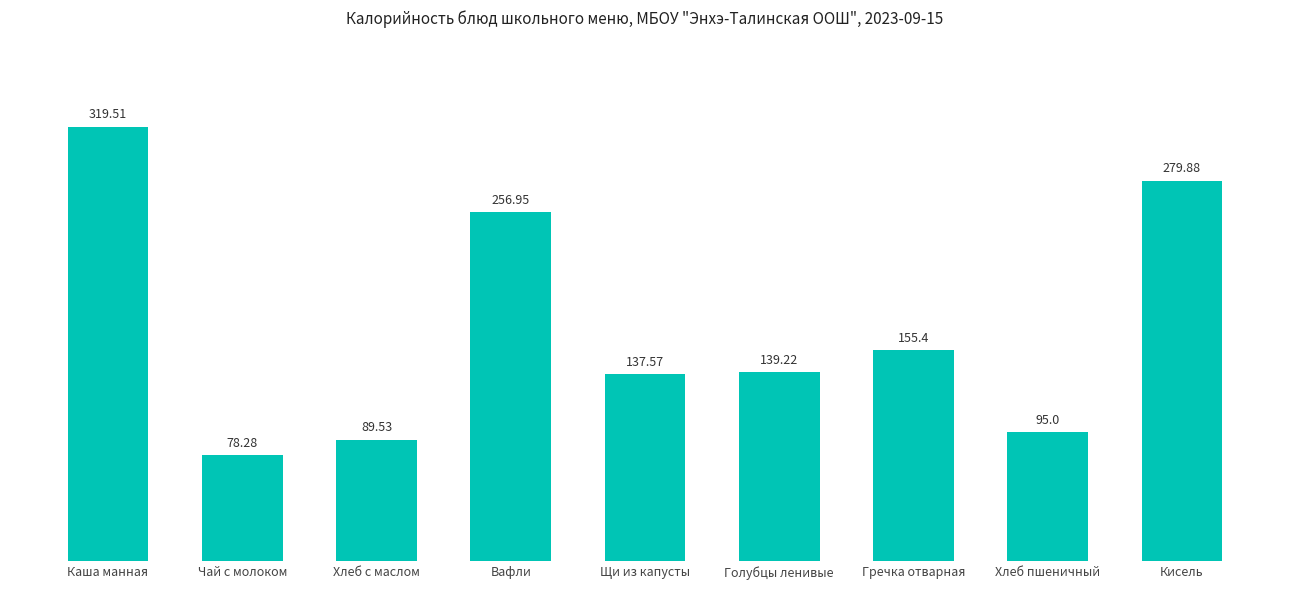

Which category has the highest value across all series?

Каша манная